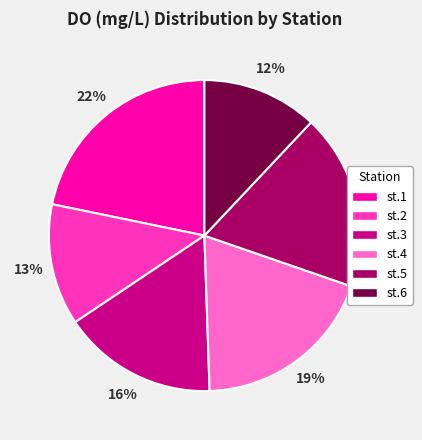

Which category has the biggest portion of the pie?

st.1